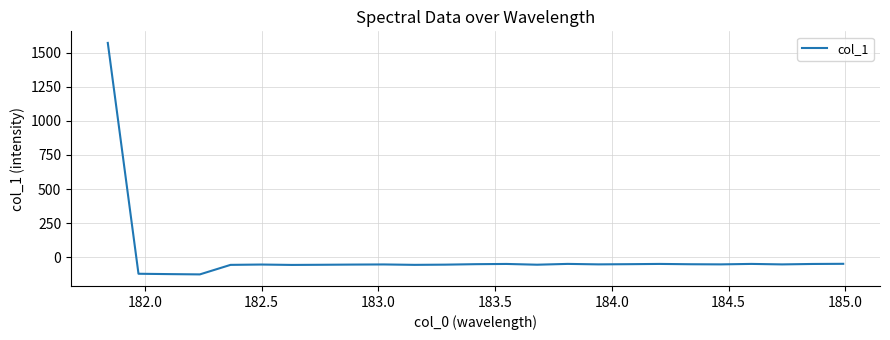

What is the difference between the second highest and second lowest values?

75.5